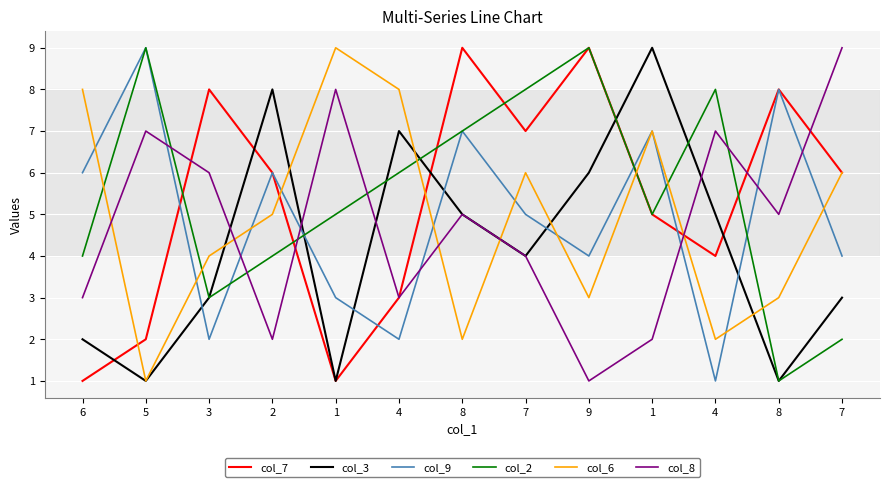

Between 1 and 2, which is larger?

2